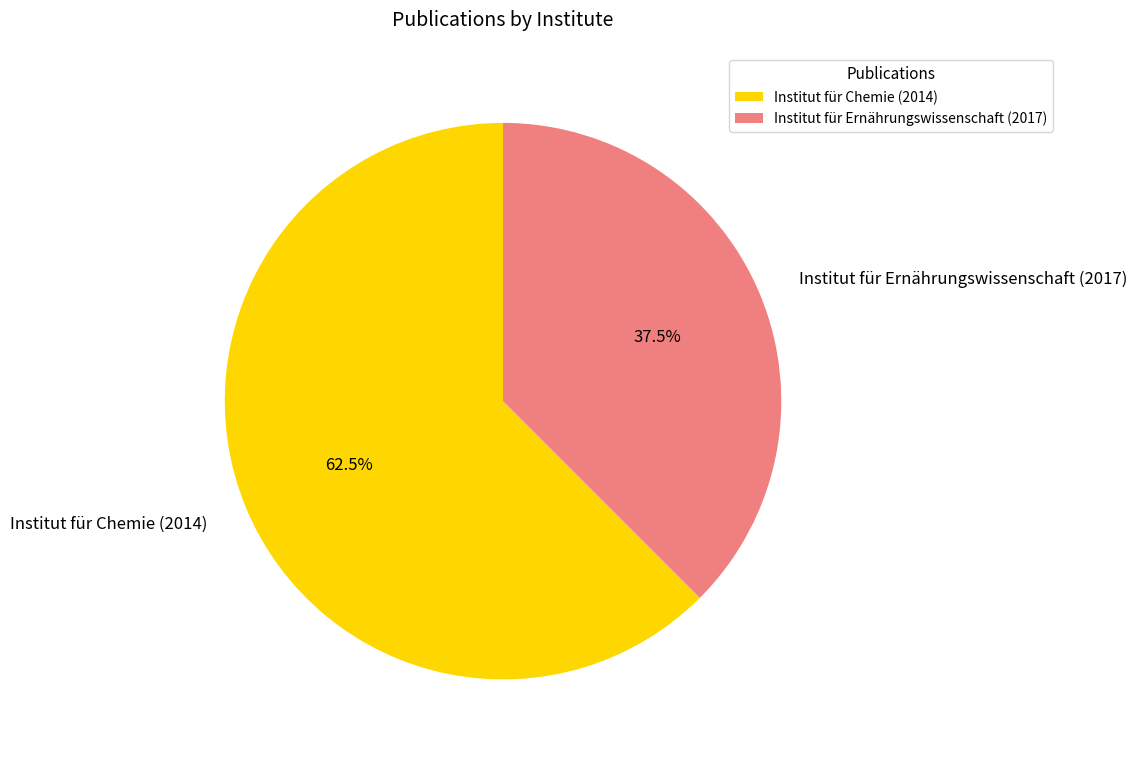

How many slices are in this pie chart?

2